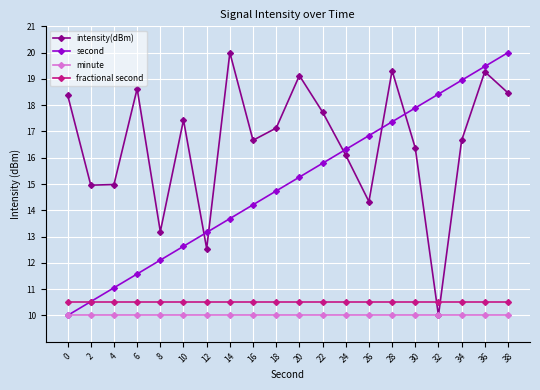

Which series has the largest total across all categories?

intensity(dBm)